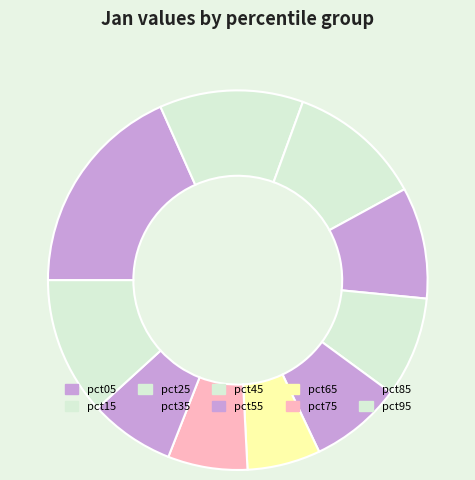

What is the total percentage of pct85 and pct35?

16.8%